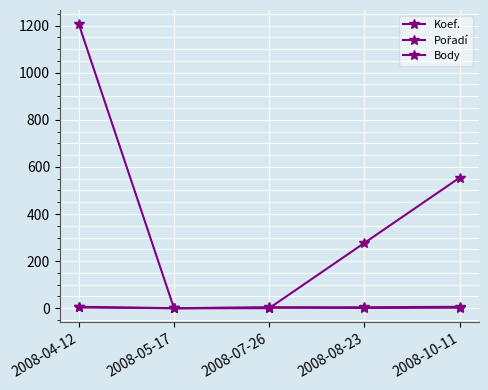

At which category does the chart reach its minimum across all series?

2008-05-17